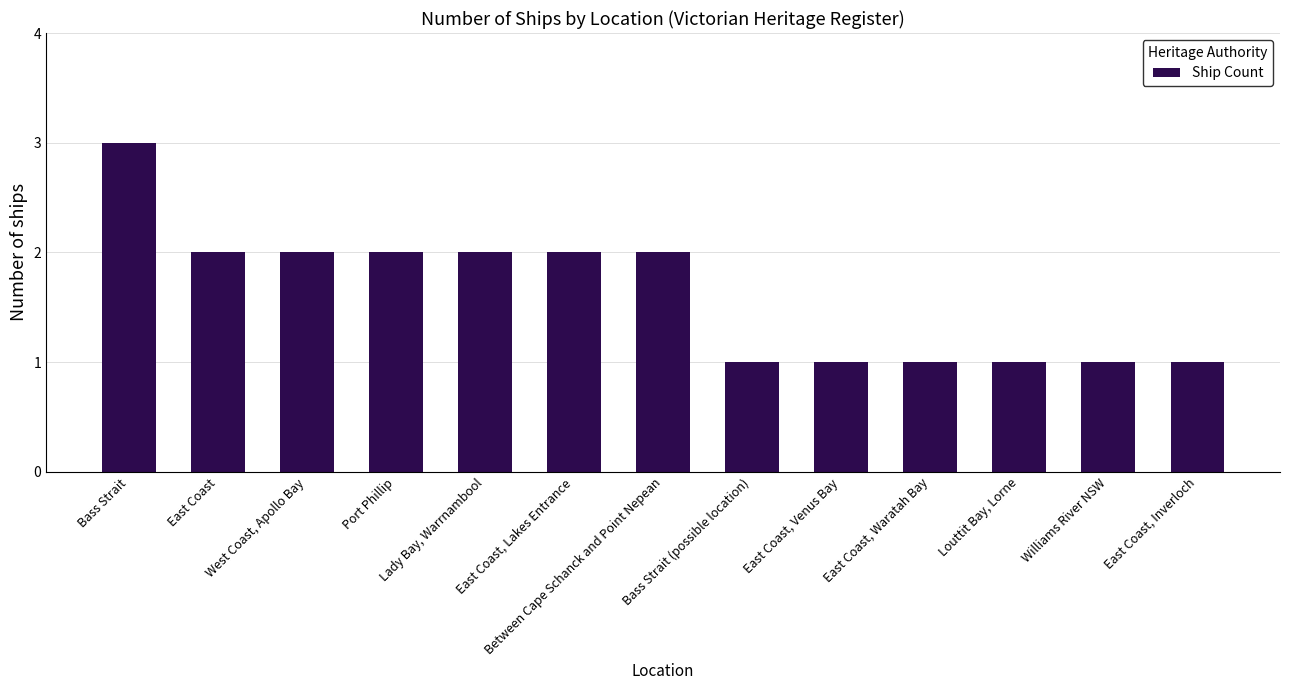

What is the label of the 6th bar from the left?

East Coast, Lakes Entrance